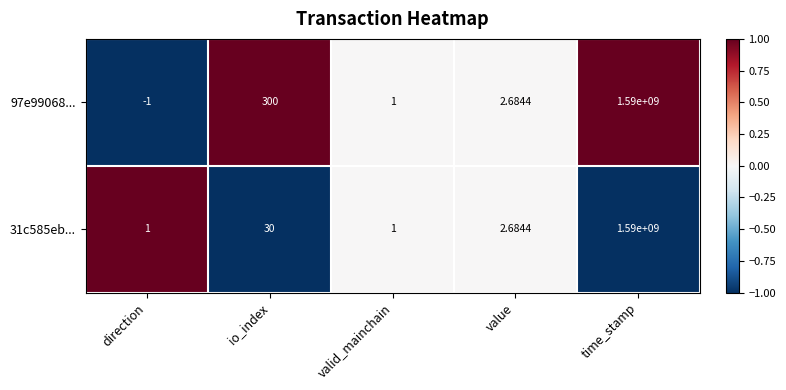

At which category is the sum across all series the highest?

time_stamp